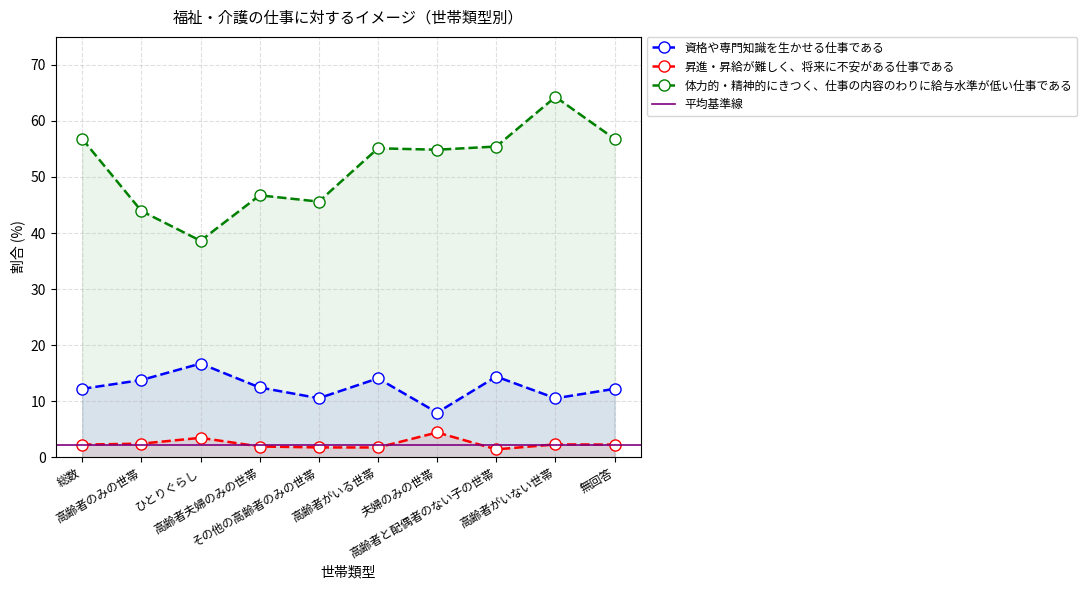

Which series has the largest range (max minus min)?

体力的・精神的にきつく、仕事の内容のわりに給与水準が低い仕事である